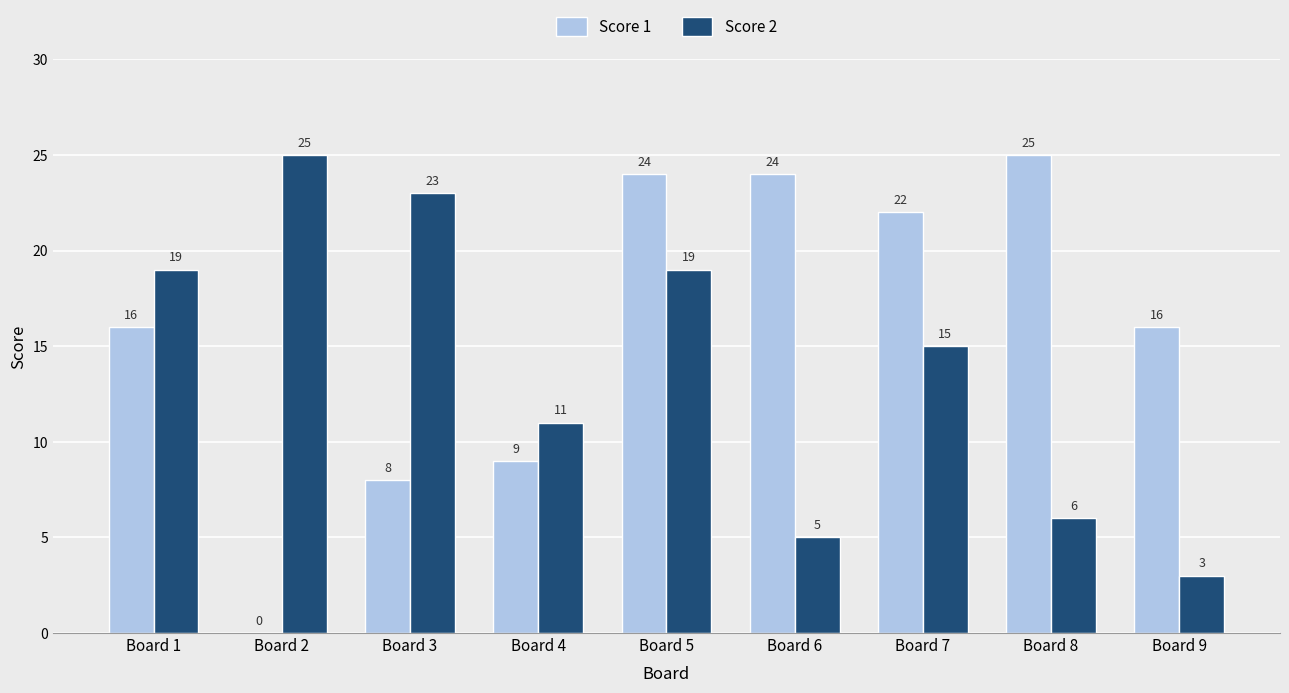

What is the greatest value displayed?

25